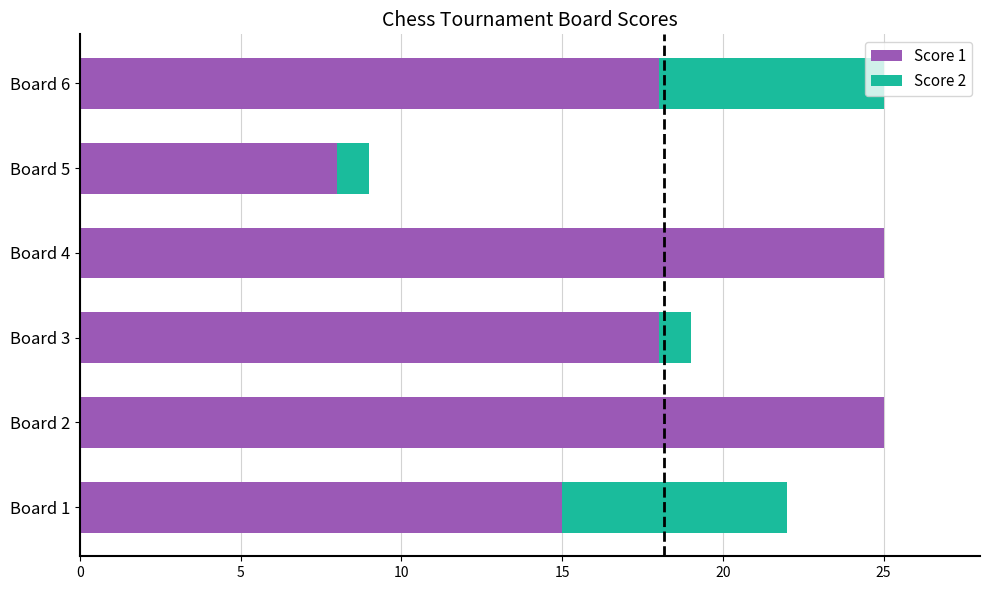

What are all the series names shown in the legend?

Score 1, Score 2